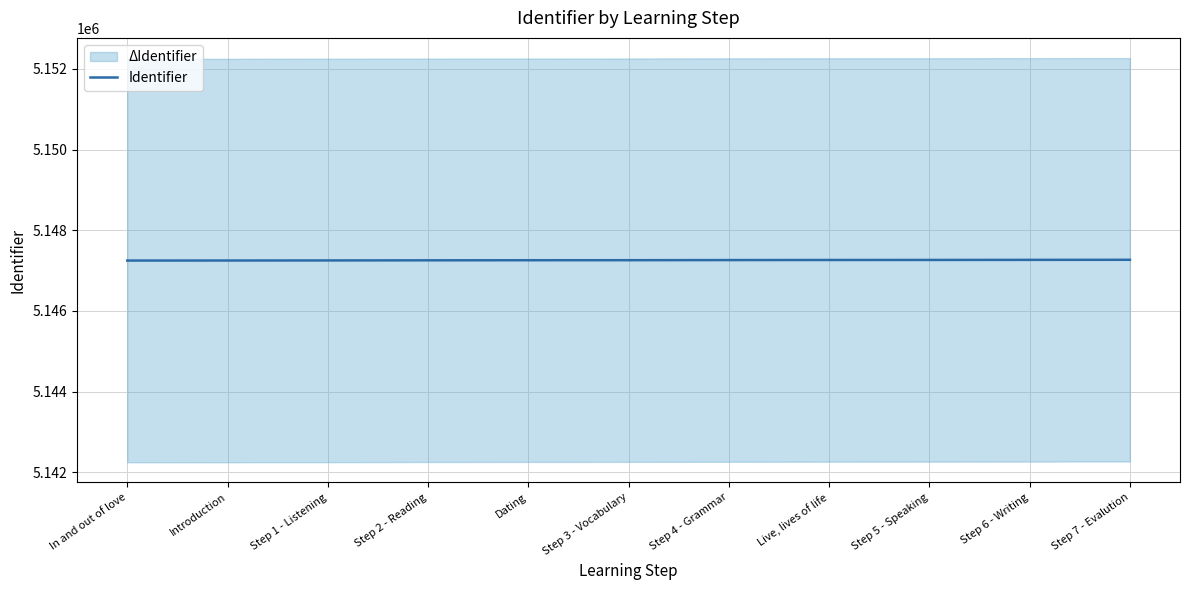

List the labels in order of value, smallest first.

In and out of love, Introduction, Step 1 - Listening, Step 2 - Reading, Dating, Step 3 - Vocabulary, Step 4 - Grammar, Live, lives of life, Step 5 - Speaking, Step 6 - Writing, Step 7 - Evalution